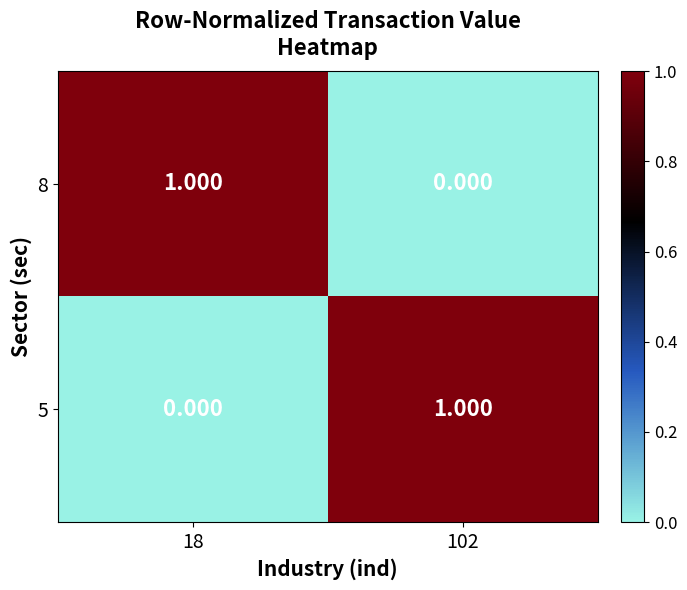

How many data points does each series have?

2